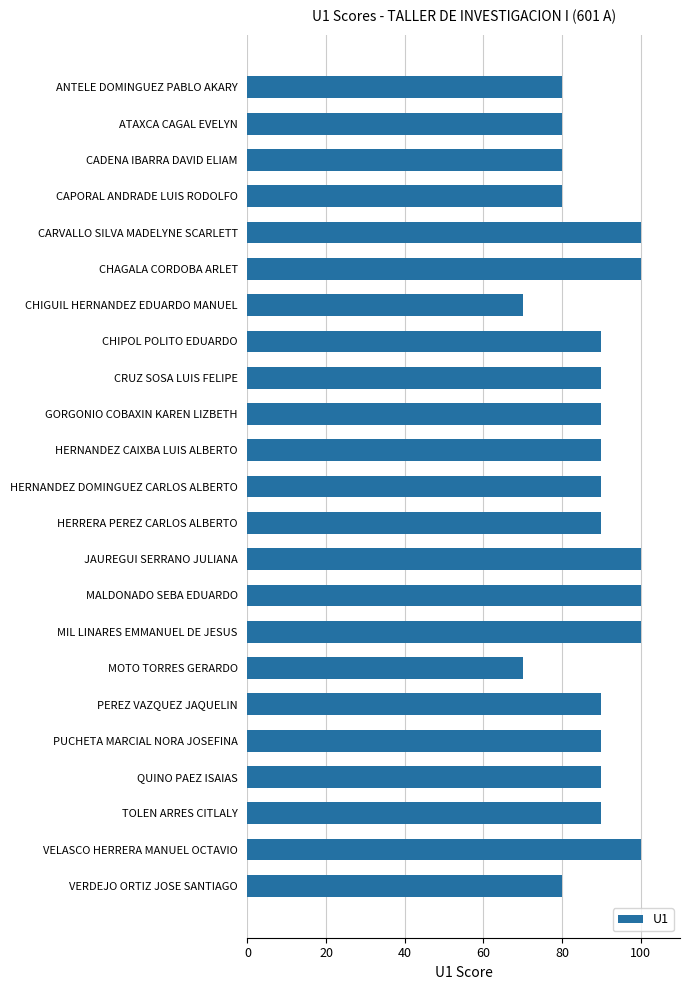

Reading top to bottom, what are all the values shown in this chart?

ANTELE DOMINGUEZ PABLO AKARY=80	ATAXCA CAGAL EVELYN=80	CADENA IBARRA DAVID ELIAM=80	CAPORAL ANDRADE LUIS RODOLFO=80	CARVALLO SILVA MADELYNE SCARLETT=100	CHAGALA CORDOBA ARLET=100	CHIGUIL HERNANDEZ EDUARDO MANUEL=70	CHIPOL POLITO EDUARDO=90	CRUZ SOSA LUIS FELIPE=90	GORGONIO COBAXIN KAREN LIZBETH=90	HERNANDEZ CAIXBA LUIS ALBERTO=90	HERNANDEZ DOMINGUEZ CARLOS ALBERTO=90	HERRERA PEREZ CARLOS ALBERTO=90	JAUREGUI SERRANO JULIANA=100	MALDONADO SEBA EDUARDO=100	MIL LINARES EMMANUEL DE JESUS=100	MOTO TORRES GERARDO=70	PEREZ VAZQUEZ JAQUELIN=90	PUCHETA MARCIAL NORA JOSEFINA=90	QUINO PAEZ ISAIAS=90	TOLEN ARRES CITLALY=90	VELASCO HERRERA MANUEL OCTAVIO=100	VERDEJO ORTIZ JOSE SANTIAGO=80